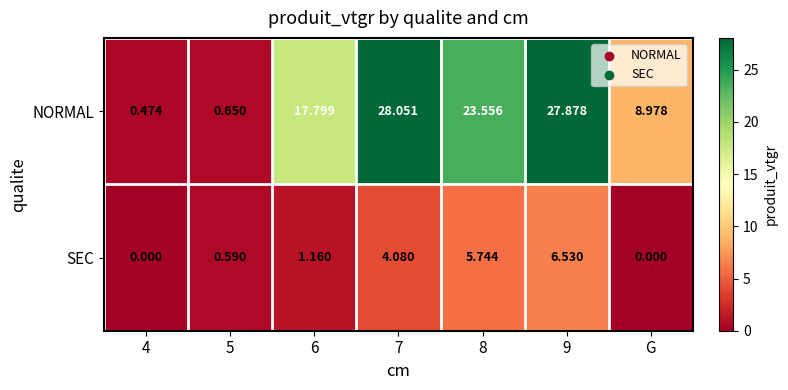

List the series in order of their peak value, highest first.

NORMAL, SEC